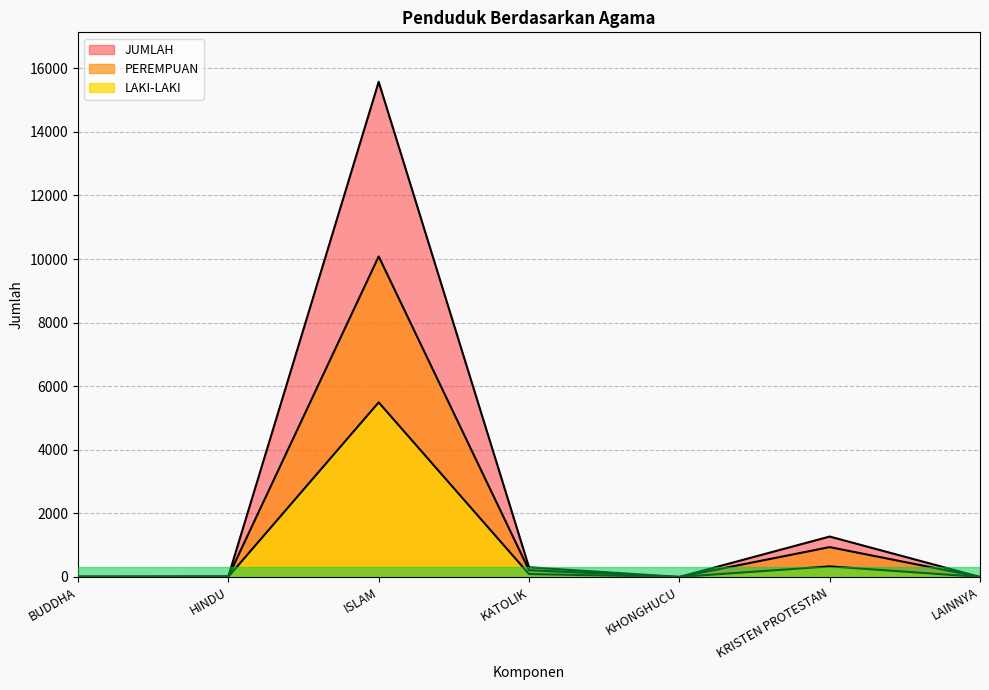

Reading right to left, what are all the values shown in this chart?

LAKI-LAKI: LAINNYA=1	KRISTEN PROTESTAN=332	KHONGHUCU=1	KATOLIK=91	ISLAM=5491	HINDU=7	BUDDHA=5
PEREMPUAN: LAINNYA=0	KRISTEN PROTESTAN=939	KHONGHUCU=0	KATOLIK=213	ISLAM=10081	HINDU=13	BUDDHA=7
JUMLAH: LAINNYA=1	KRISTEN PROTESTAN=1271	KHONGHUCU=1	KATOLIK=304	ISLAM=15572	HINDU=20	BUDDHA=12